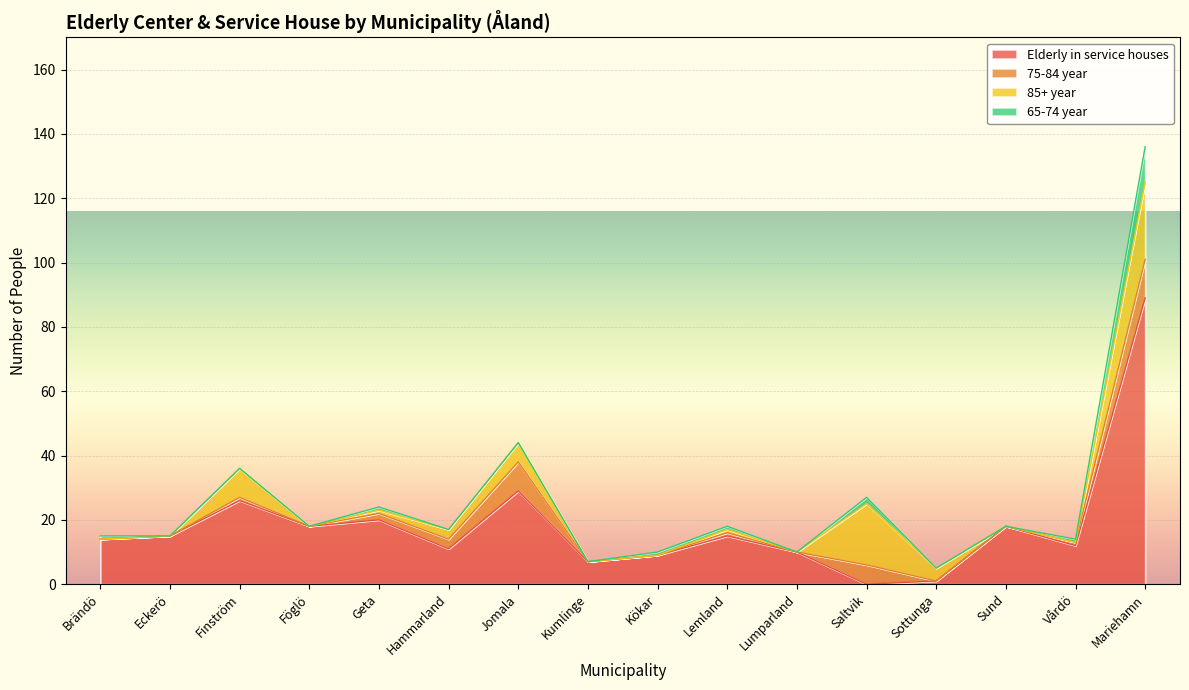

Reading left to right, transcribe all the data shown in this chart.

Elderly in service houses: 14	15	26	18	20	11	29	7	9	15	10	0	1	18	12	89
75-84 year: 0	0	1	0	2	3	9	0	0	1	0	6	0	0	1	12
85+ year: 0	0	9	0	1	3	6	0	0	1	0	19	4	0	0	24
65-74 year: 1	0	0	0	1	0	0	0	1	1	0	2	0	0	1	11